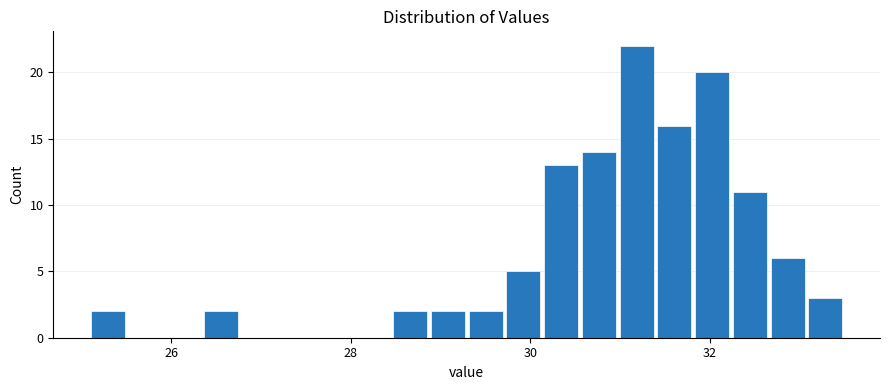

Around what value on the x-axis is the tallest bar? Give the approximate position of its centre, as read against the axis.

31.2